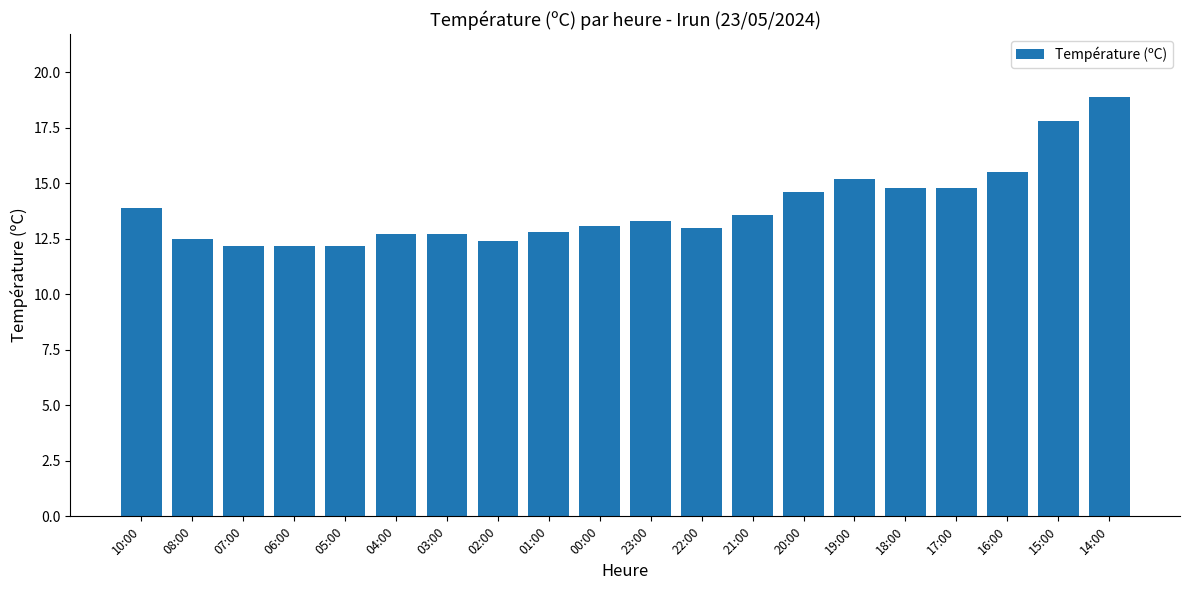

Reading right to left, transcribe all the data shown in this chart.

14:00=18.9	15:00=17.8	16:00=15.5	17:00=14.8	18:00=14.8	19:00=15.2	20:00=14.6	21:00=13.6	22:00=13.0	23:00=13.3	00:00=13.1	01:00=12.8	02:00=12.4	03:00=12.7	04:00=12.7	05:00=12.2	06:00=12.2	07:00=12.2	08:00=12.5	10:00=13.9